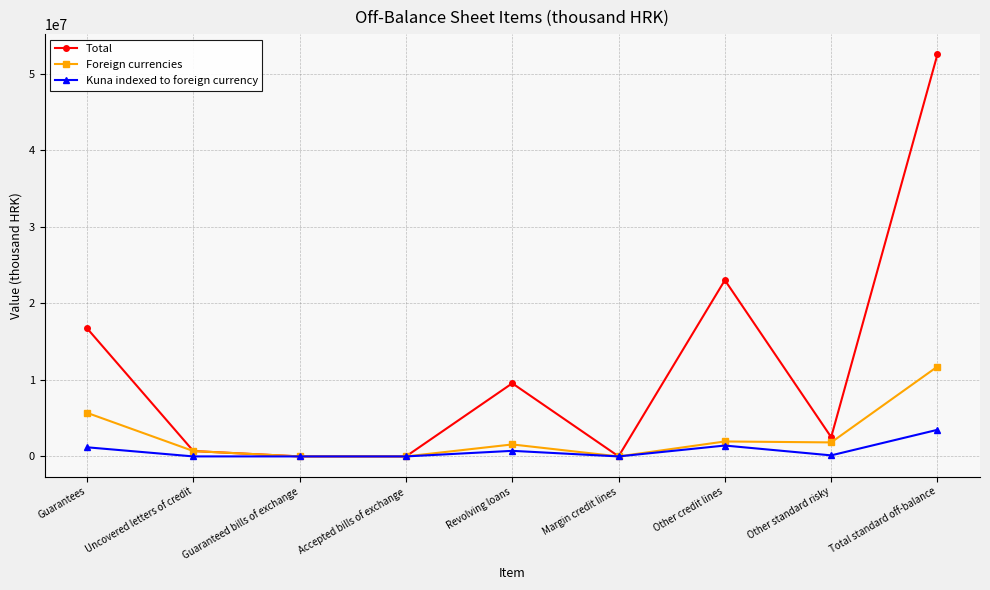

What is the average value of the Total series?

11679846